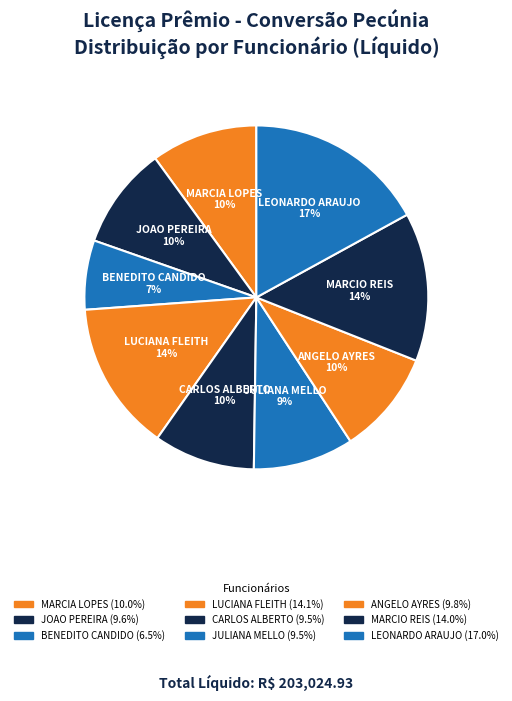

To the nearest percent, what percentage of the pie is MARCIO REIS?

14%